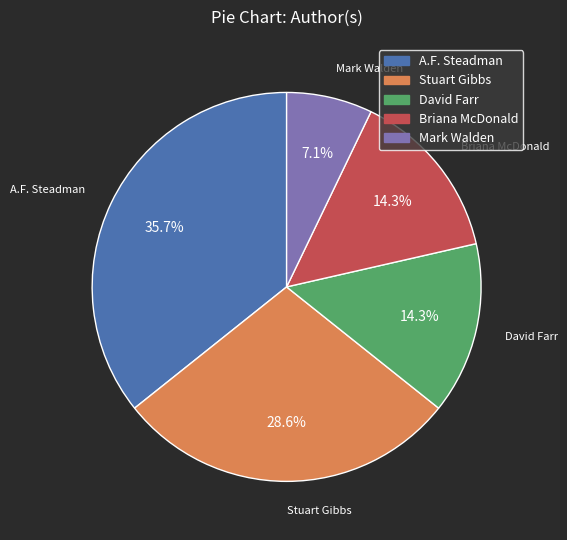

What percentage do David Farr and Briana McDonald together represent?

28.6%